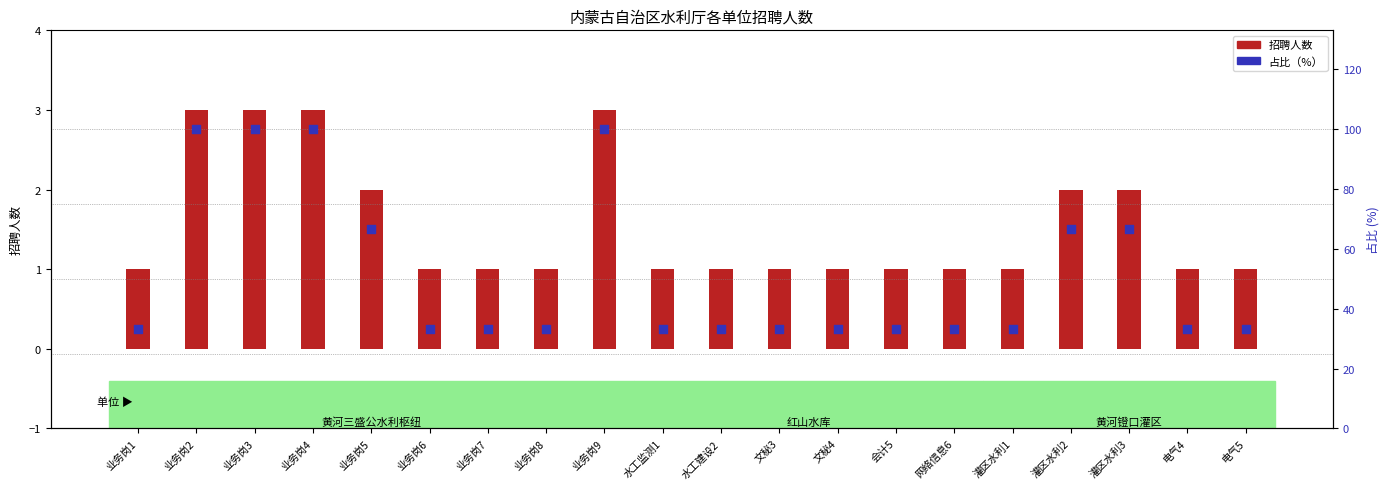

Which series contains the highest Y value?

占比（%）